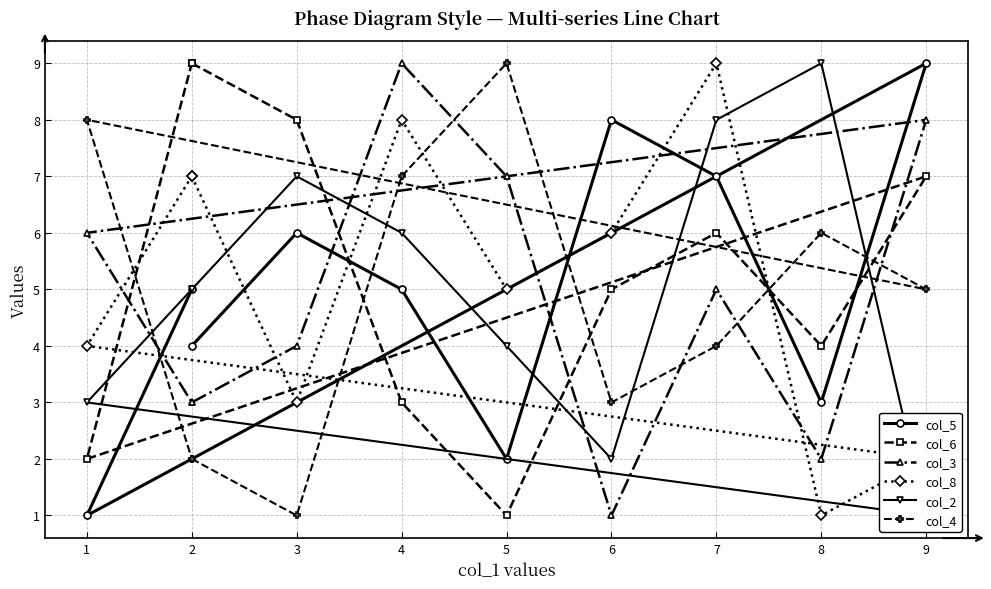

Is it true that col_5 equals 11 at 7?

False